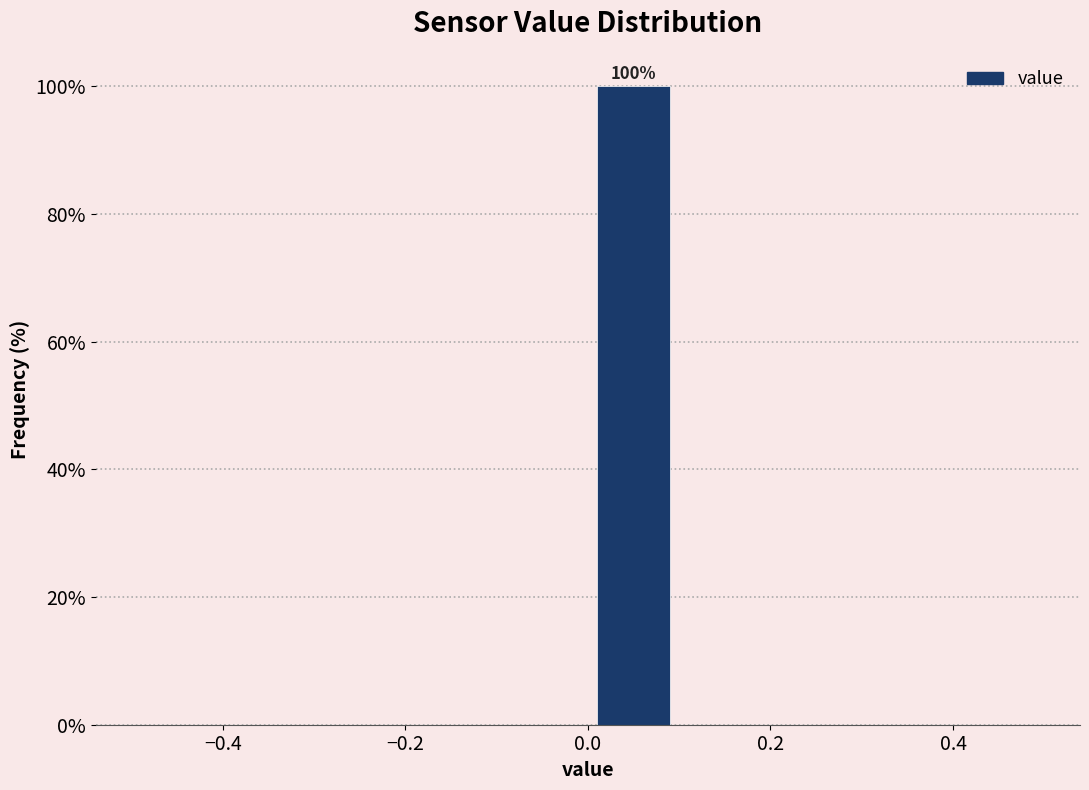

Over which range of the x-axis is the bar tallest?

0.0 to 0.1